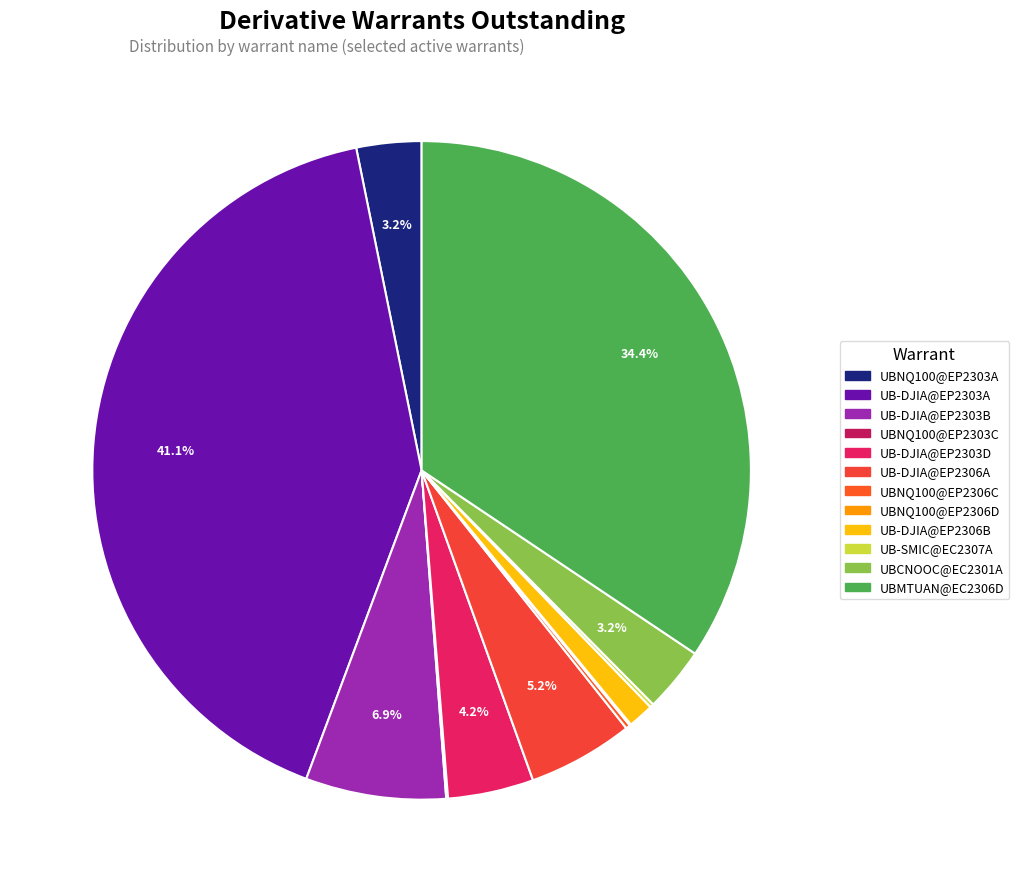

Is it true that UB-SMIC@EC2307A is 6% of the pie?

False